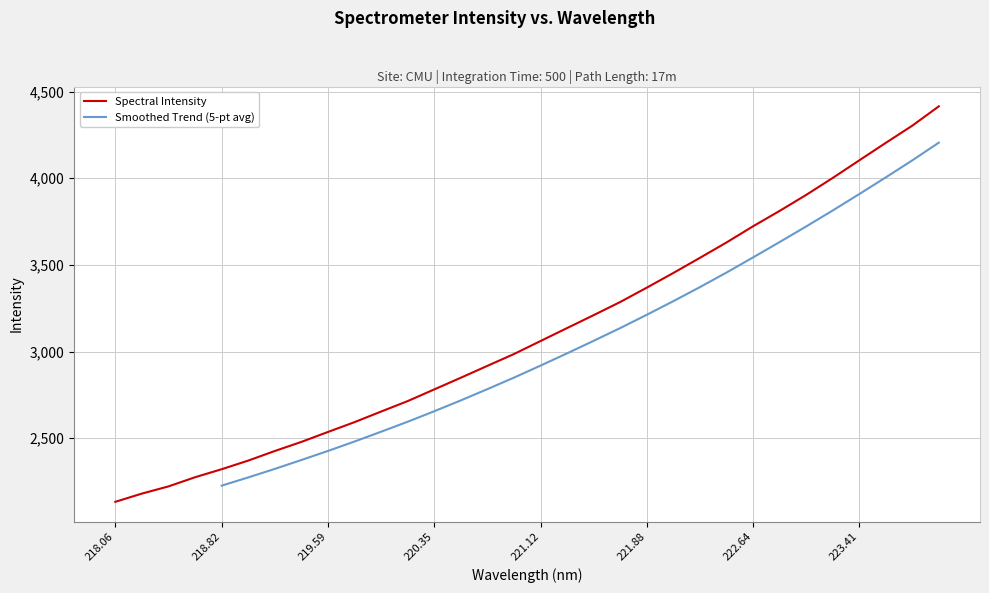

What is the difference between the second highest and second lowest values?

2122.8